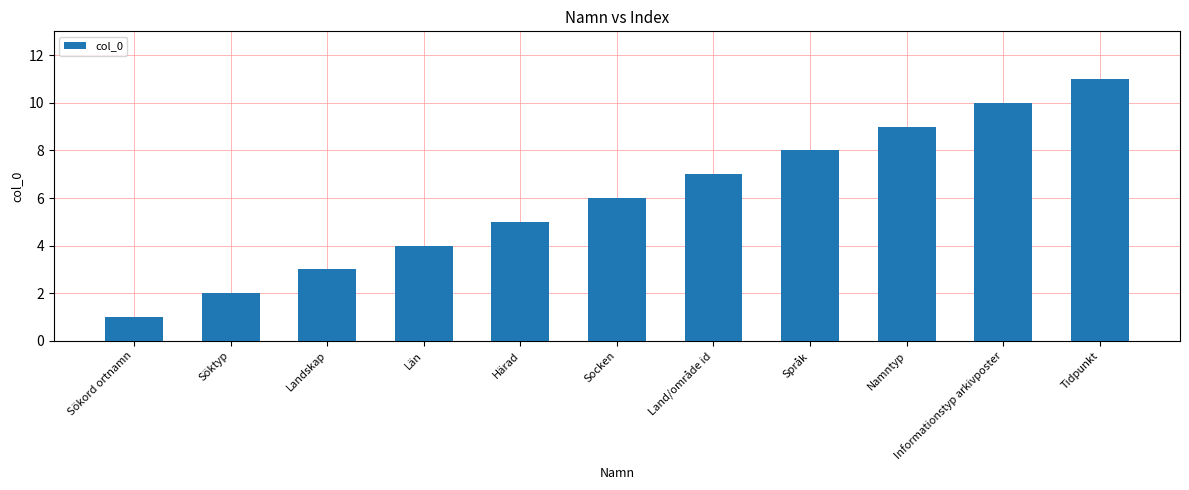

How many bars are there in total?

11